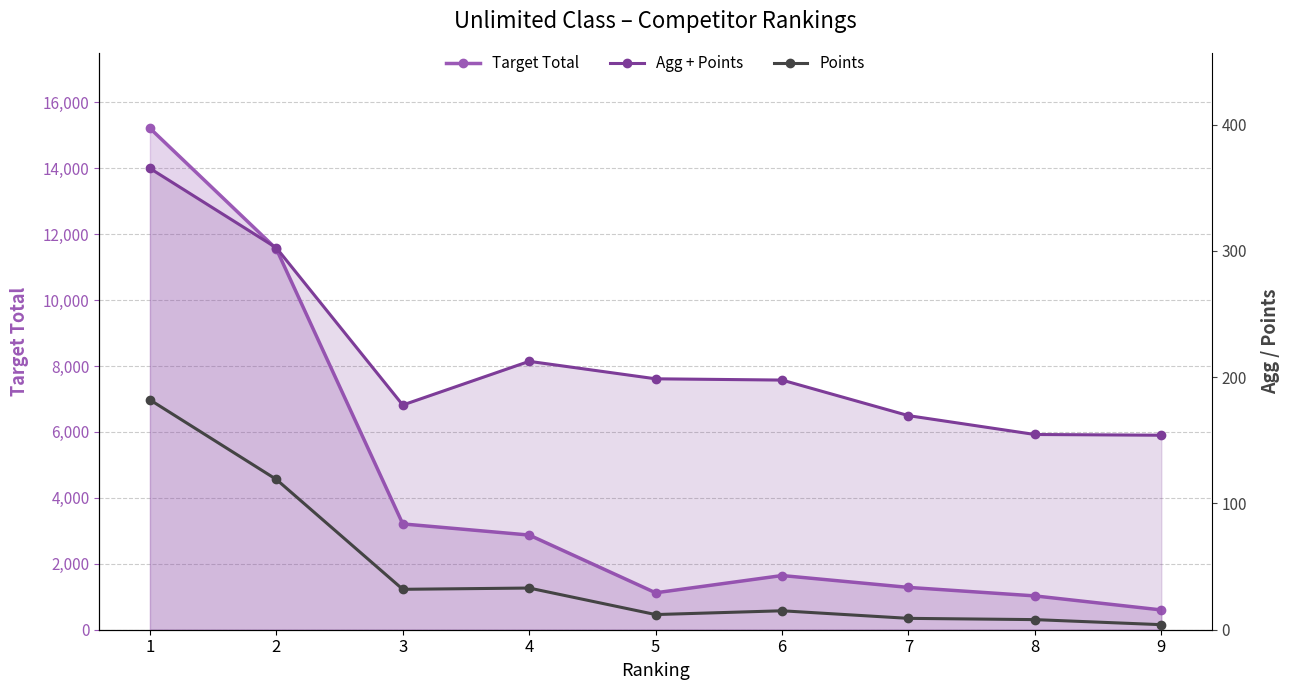

At which category is the sum across all series the highest?

1